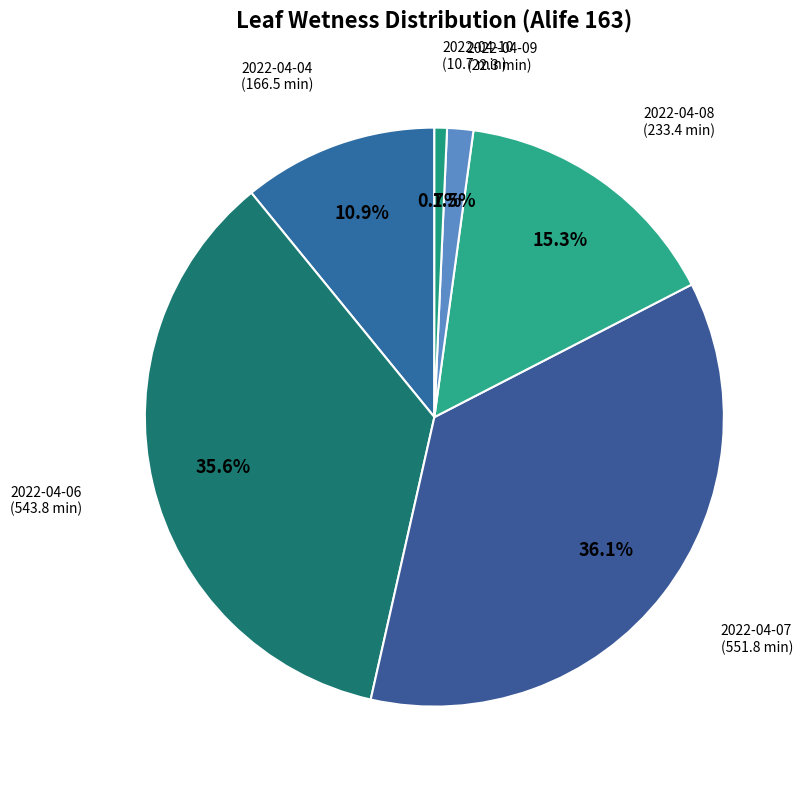

How many segments does this pie chart have?

6